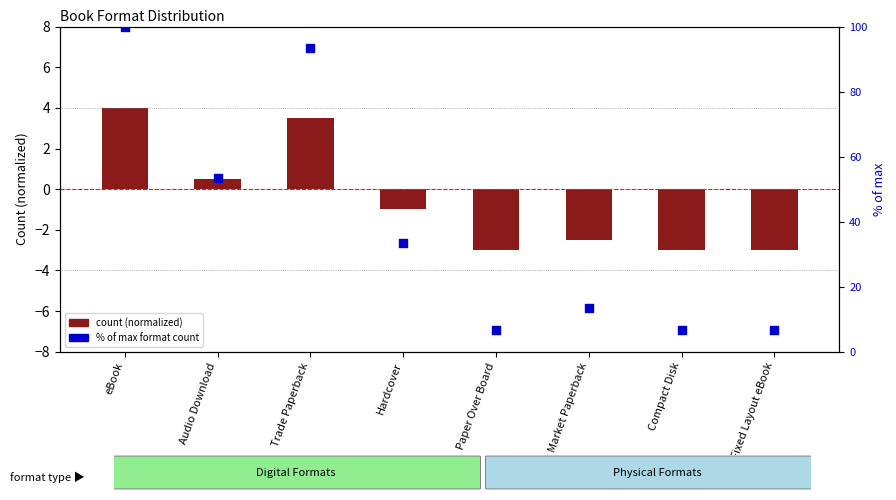

What is the change in value from eBook to Mass Market Paperback?

-86.7